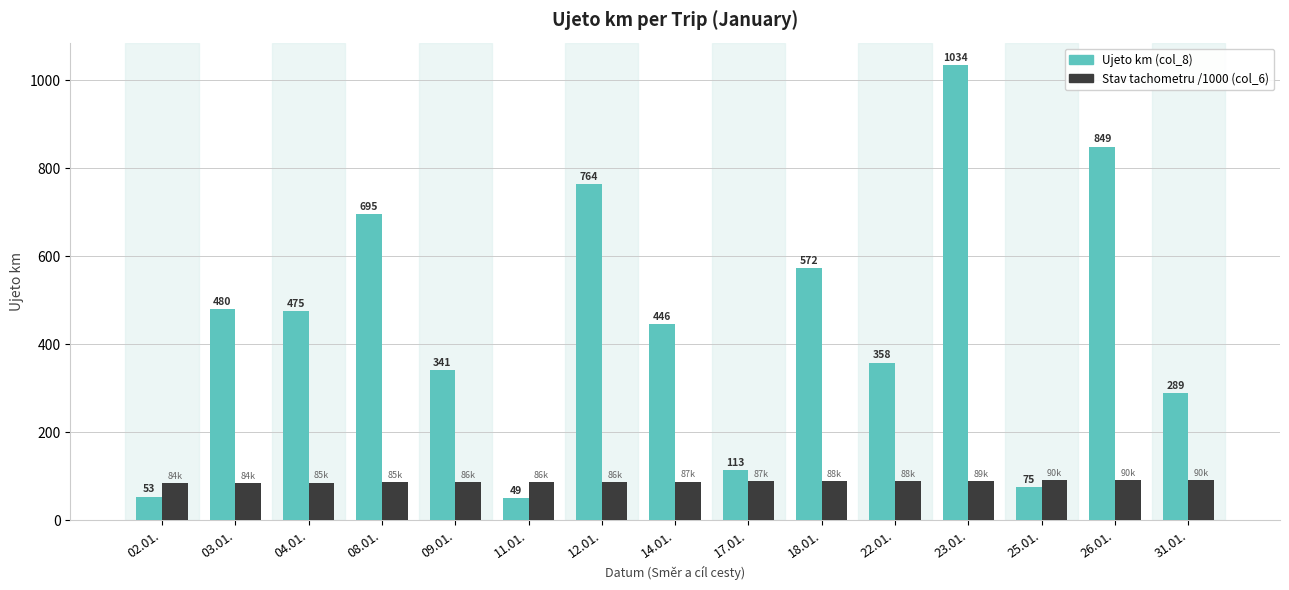

What is the greatest value displayed?

1034.0